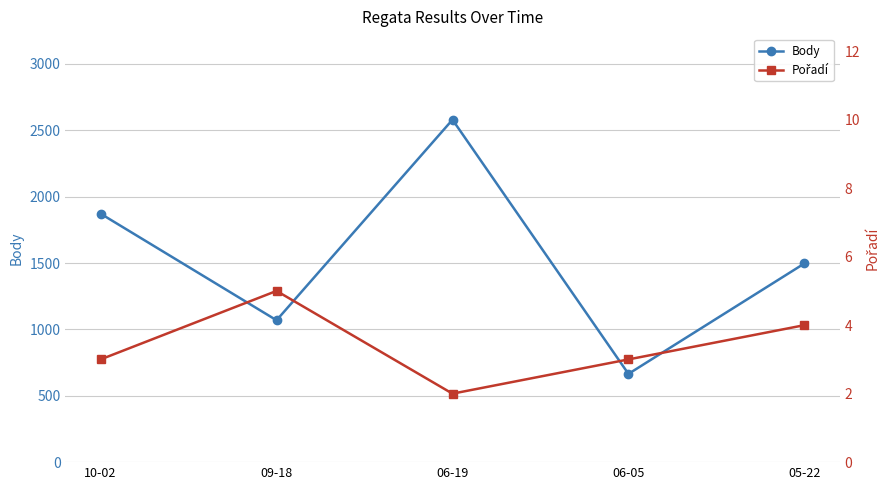

At which label is Pořadí closest to 3?

10-02